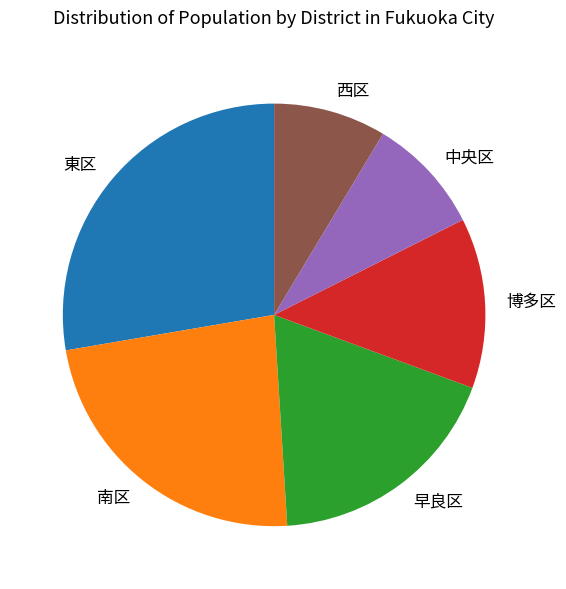

How many segments does this pie chart have?

6